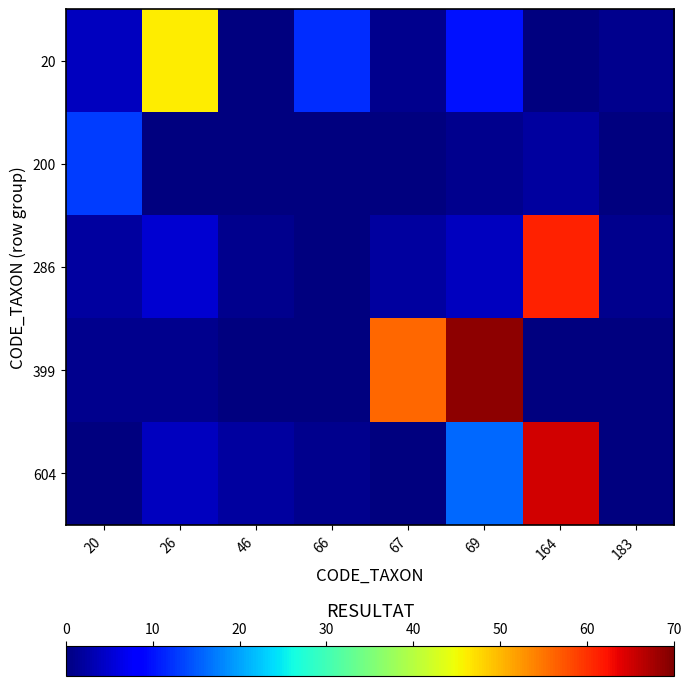

Reading left to right, list all the values displayed in this chart.

20: 20=4	26=46	46=0	66=12	67=1	69=10	164=0	183=1
200: 20=13	26=0	46=0	66=0	67=0	69=1	164=2	183=0
286: 20=2	26=5	46=1	66=0	67=2	69=4	164=61	183=1
399: 20=1	26=1	46=0	66=0	67=56	69=69	164=0	183=0
604: 20=0	26=4	46=2	66=1	67=0	69=16	164=65	183=0